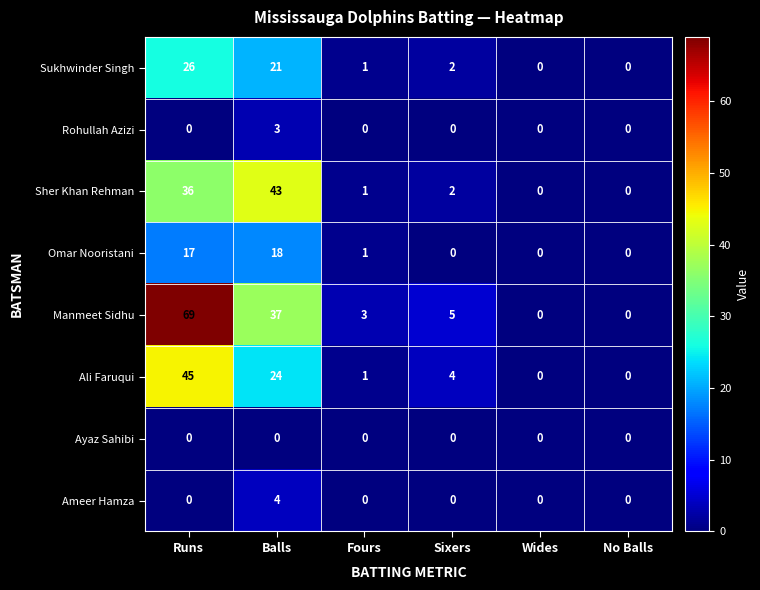

What is the difference between the highest and lowest values at Balls?

43